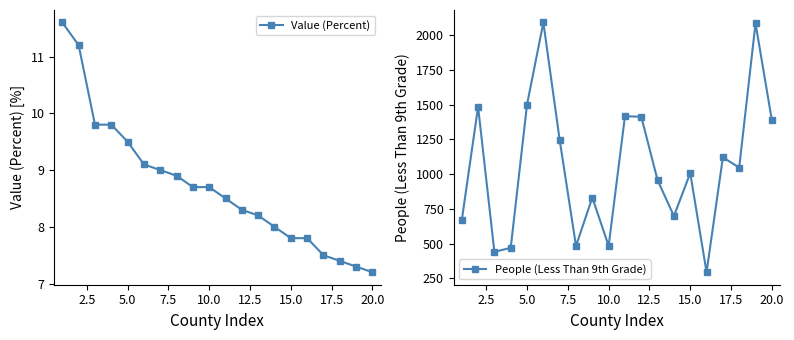

What is the minimum value for Value (Percent)?

7.2